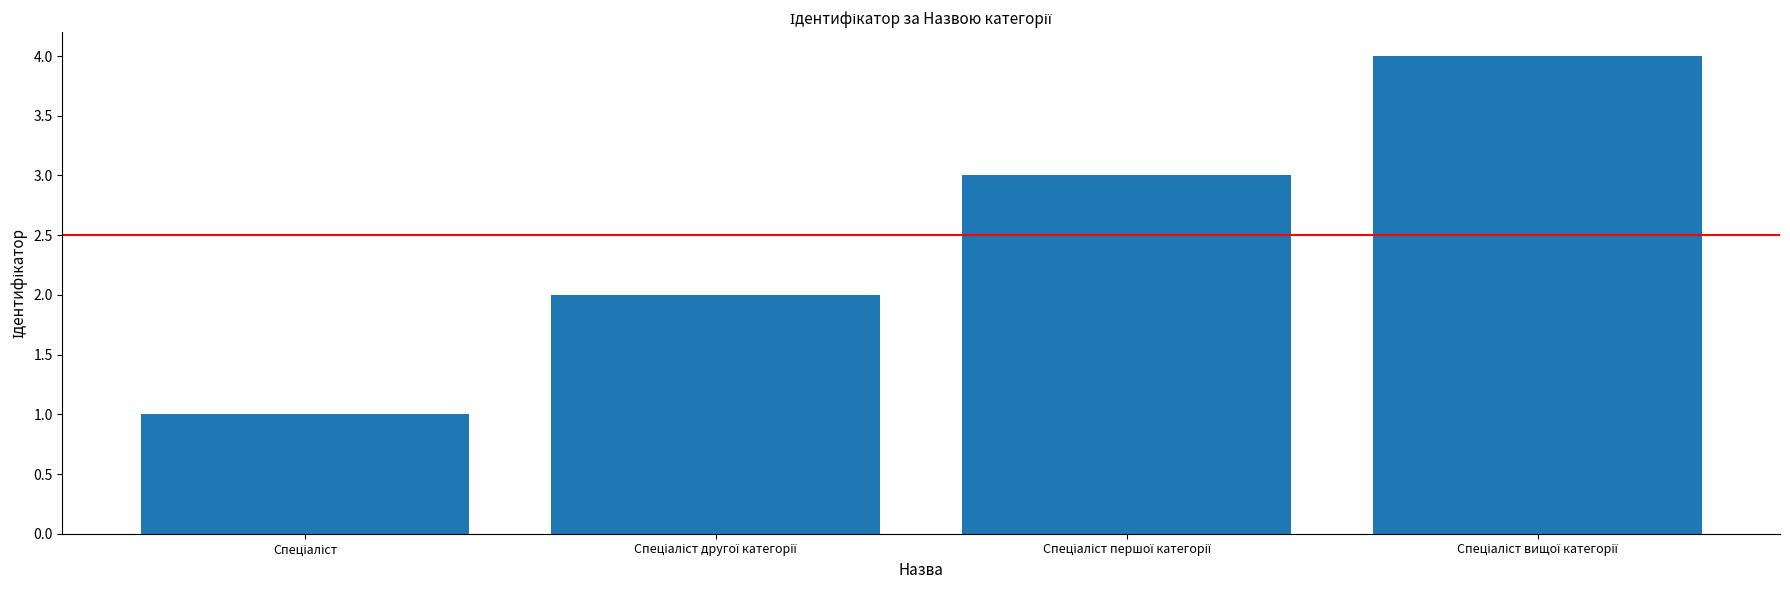

What is the difference between the maximum and minimum values?

3